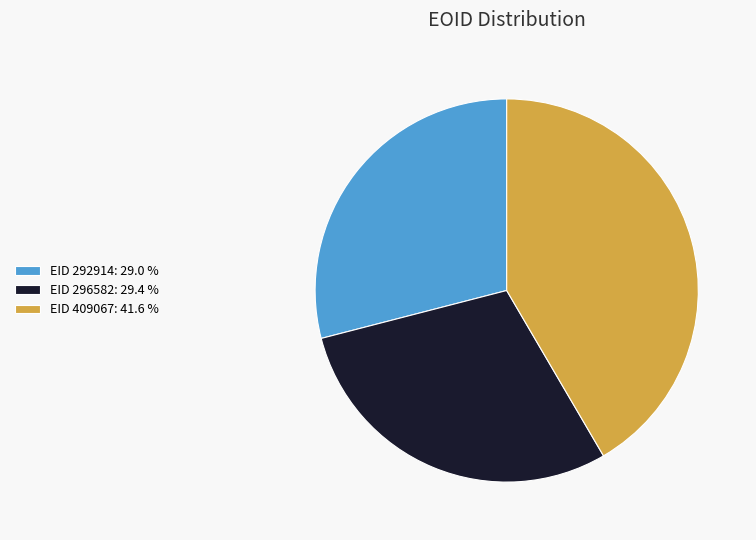

Does EID 296582: 29.4 % account for over 50% of the chart?

No